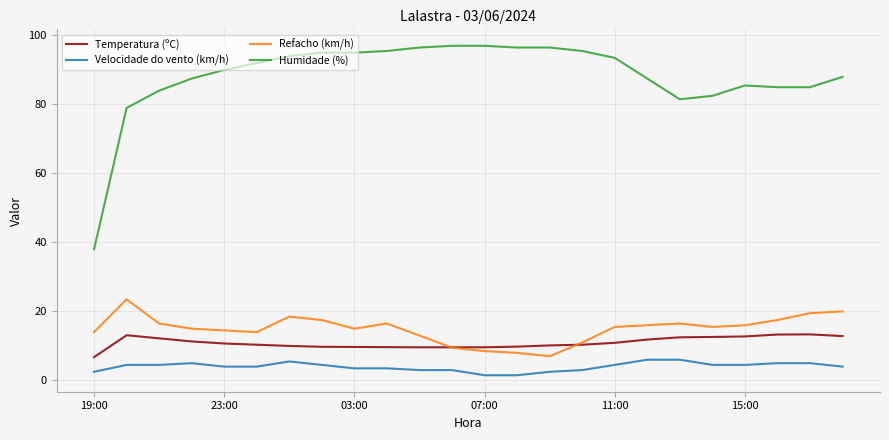

Which series has the largest total across all categories?

Humidade (%)